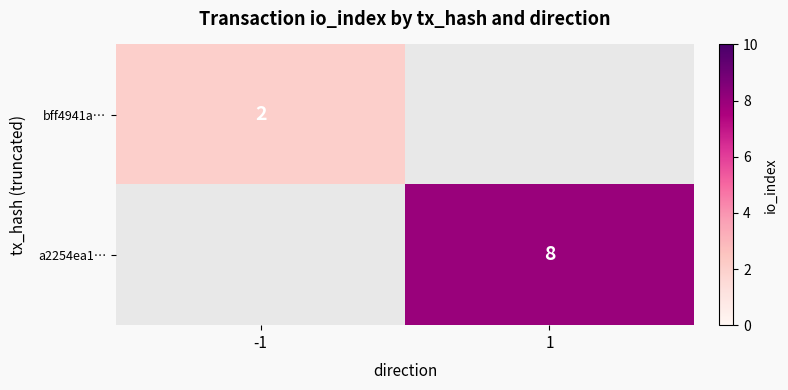

True or false: a2254ea1… has a value of 3 at 1.

False